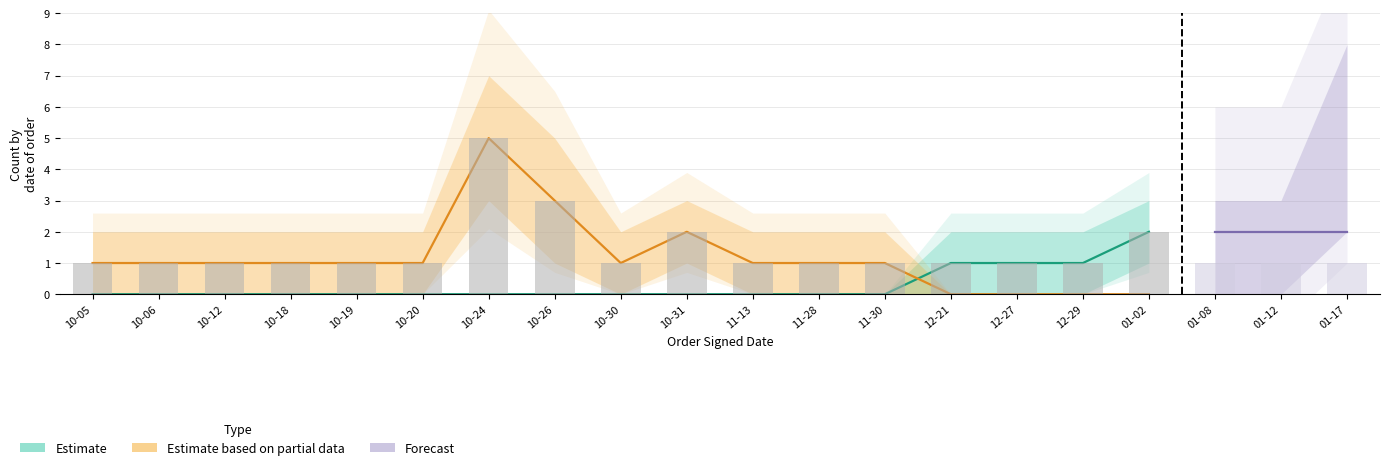

Count the Total_count values in the range 1 to 2.

18